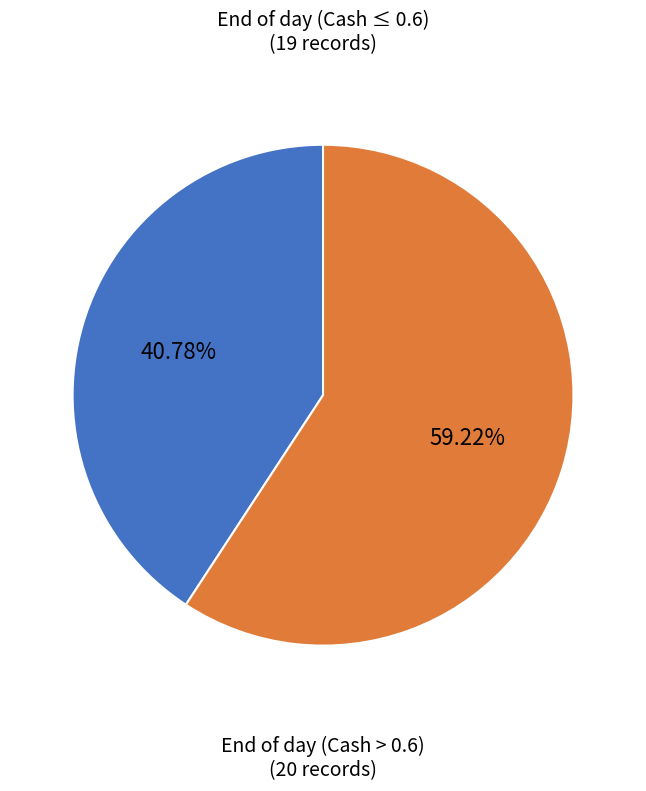

To the nearest percent, what is the difference between the largest and smallest slice percentages?

18%